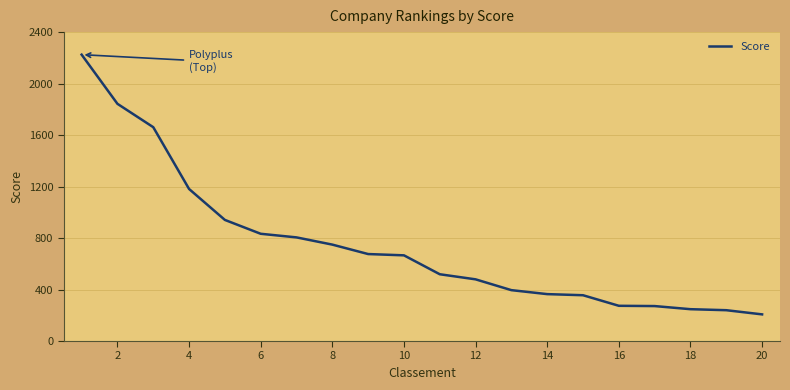

What is the difference between the maximum and minimum values?

2017.8